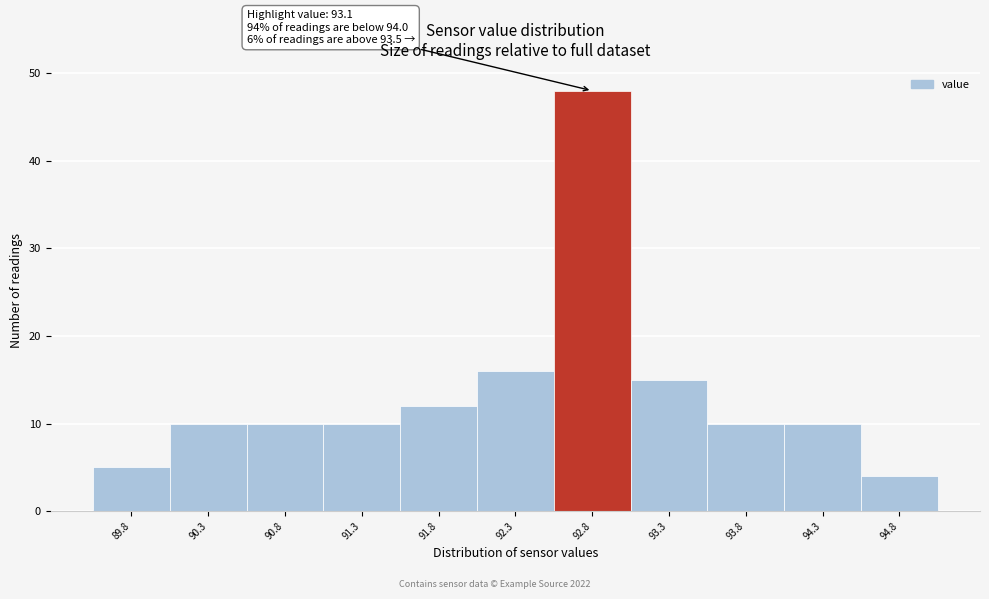

Reading left to right, list all the values displayed in this chart.

89.8=5	90.3=10	90.8=10	91.3=10	91.8=12	92.3=16	92.8=48	93.3=15	93.8=10	94.3=10	94.8=4